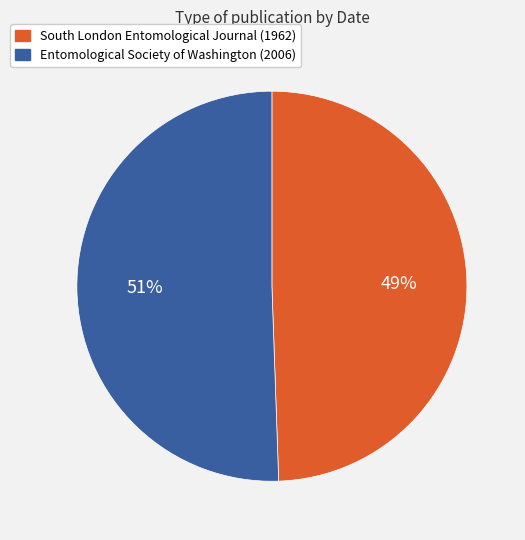

What is the ratio of the value at Entomological Society of Washington (2006) to the value at South London Entomological Journal (1962)?

1.0